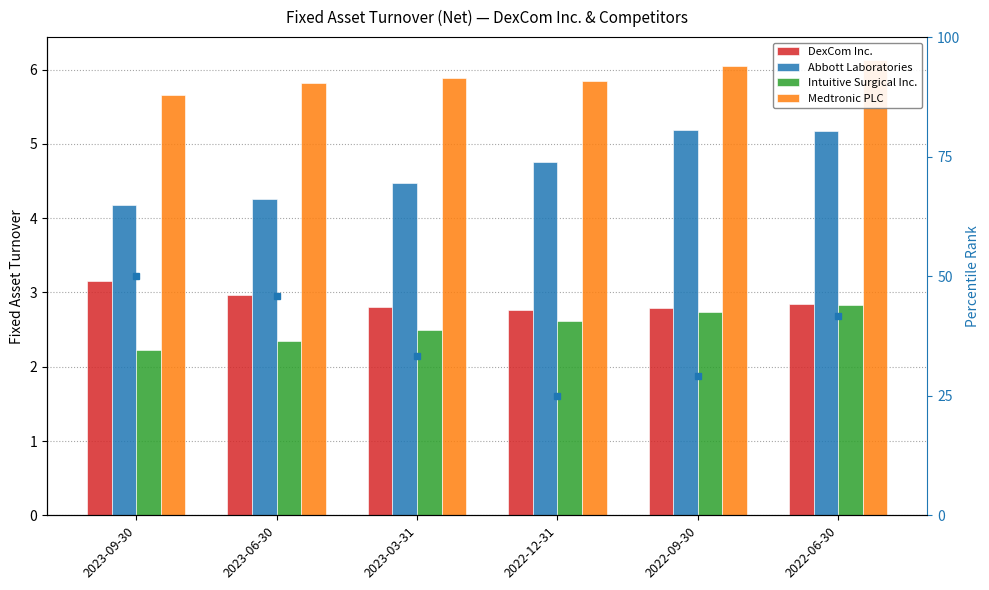

What is the spread (max minus min) of values at 2022-09-30?

3.3